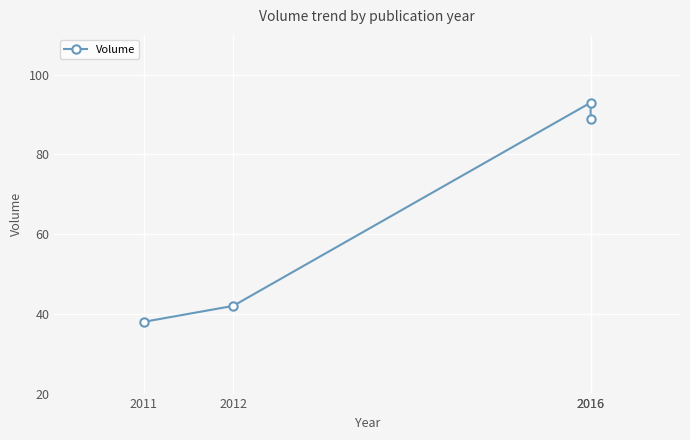

Between 2011 and 2016, which is larger?

2016